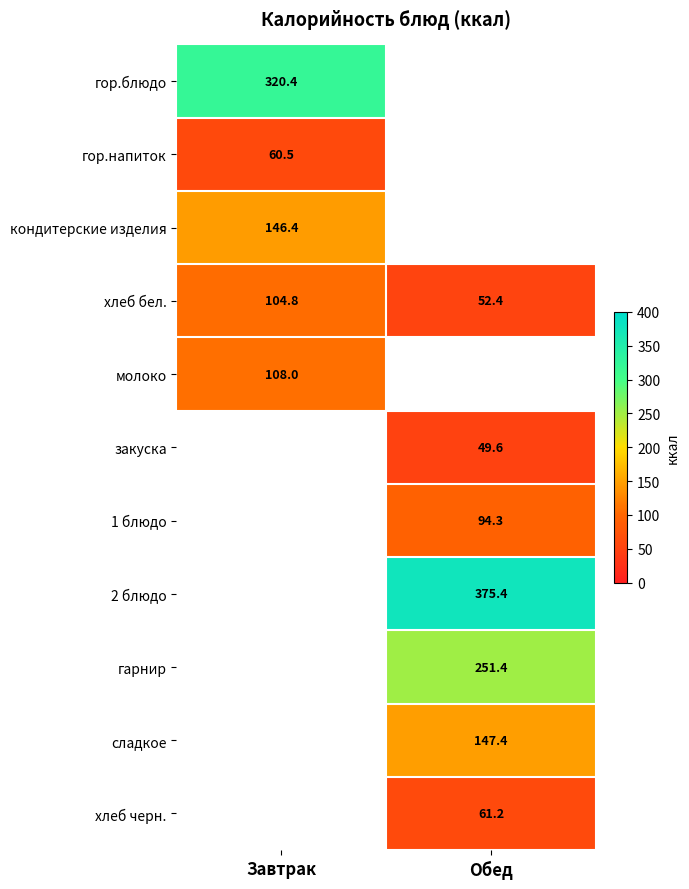

Is the value of кондитерские изделия at Завтрак greater than the value of молоко at Завтрак?

Yes